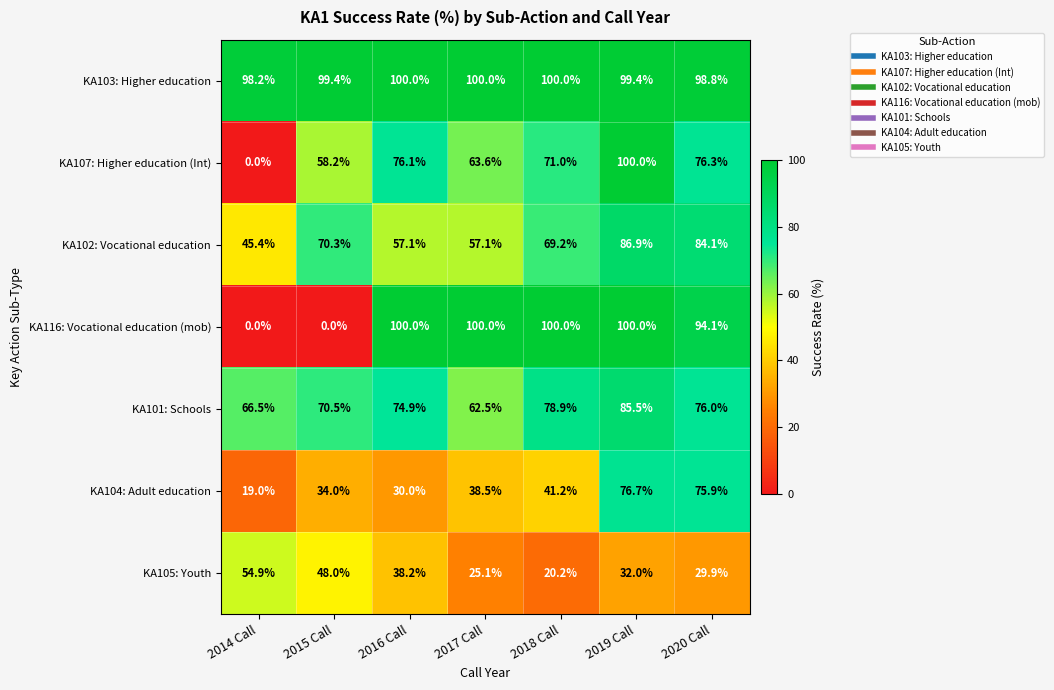

What is the sum of all KA105: Youth values?

248.3